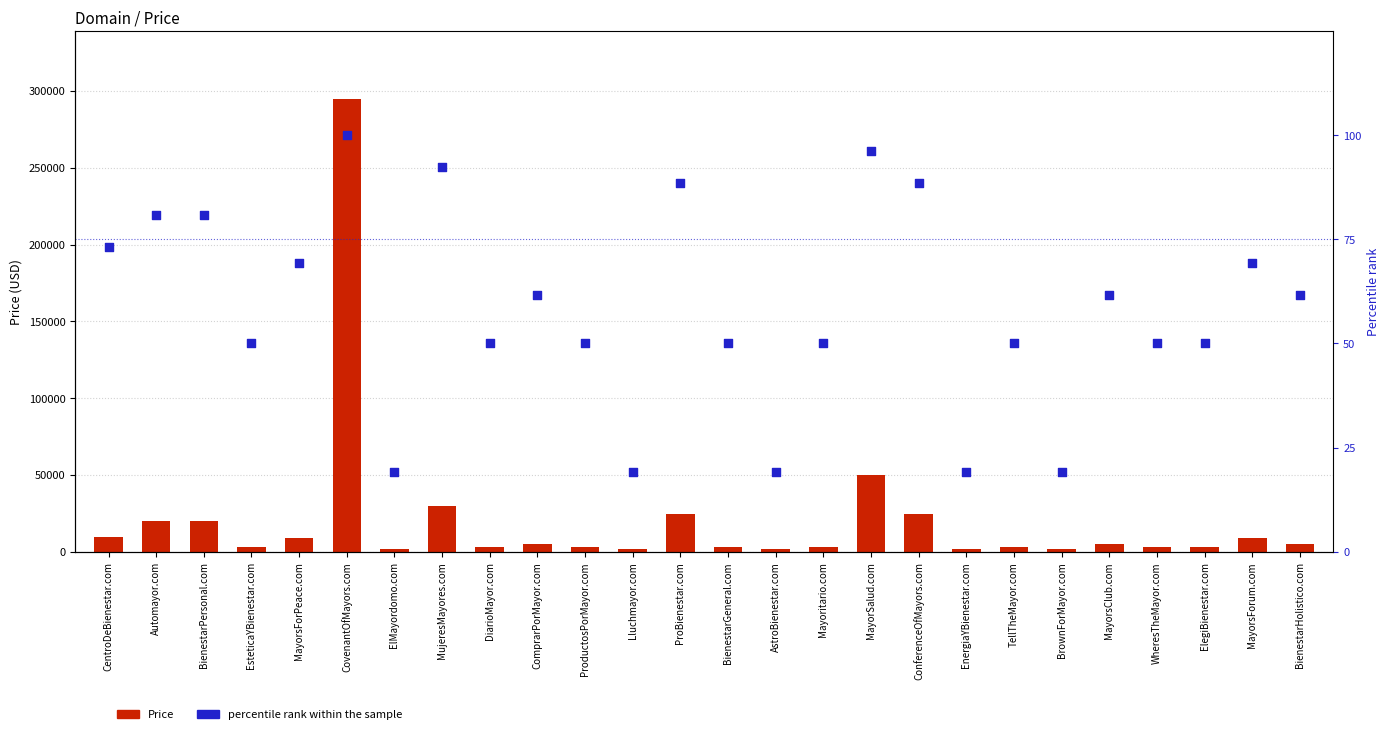

Which series has the largest total across all categories?

Price